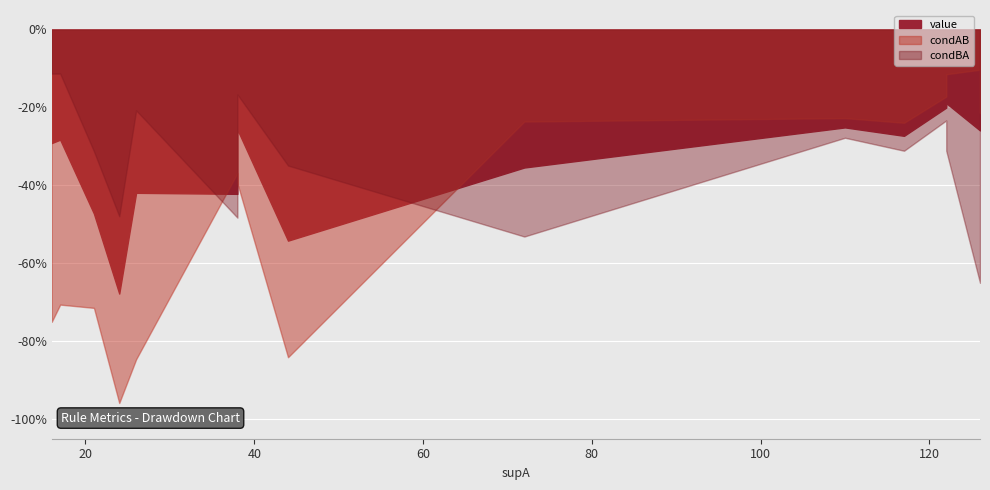

Rank the series by their maximum value, from lowest to highest.

condBA, value, condAB